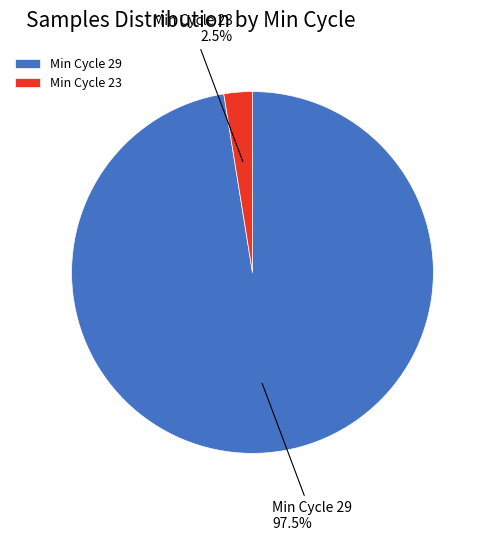

What is the total percentage of Min Cycle 29 and Min Cycle 23?

100.0%